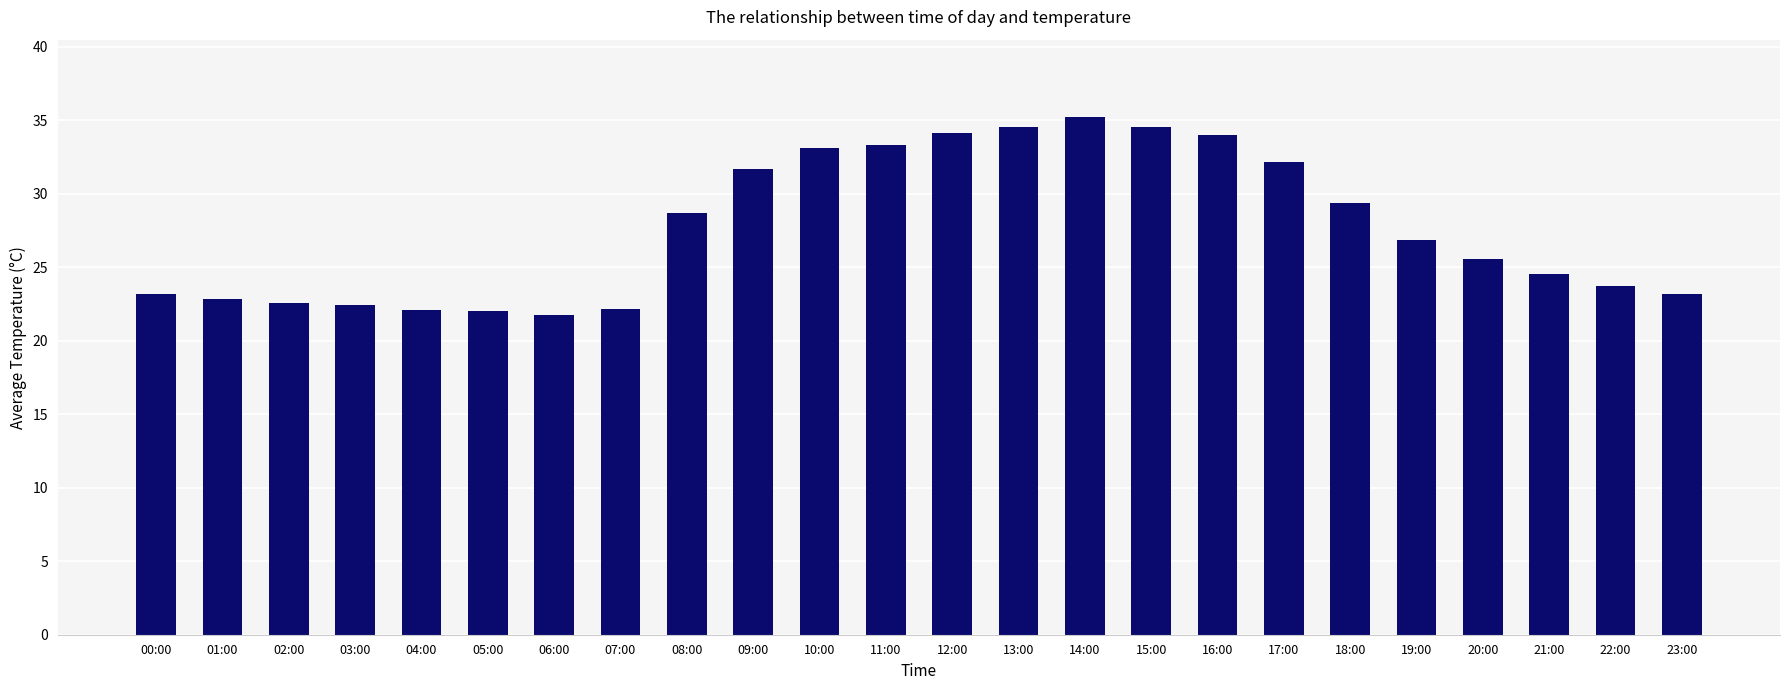

The value at 14:00 is 35.2. True or false?

True